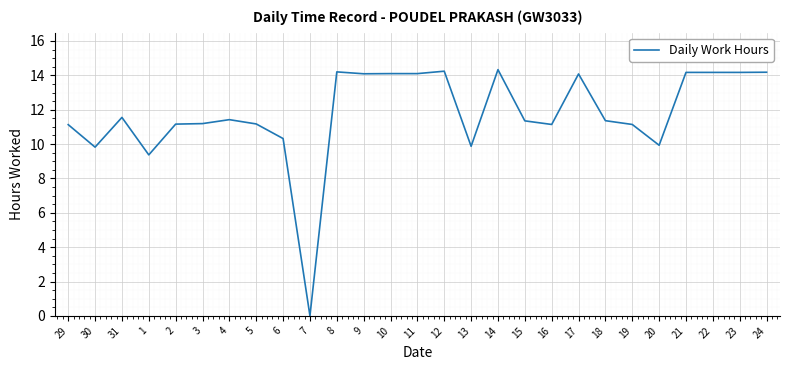

True or false: the data shows 20.0 at 2.

False